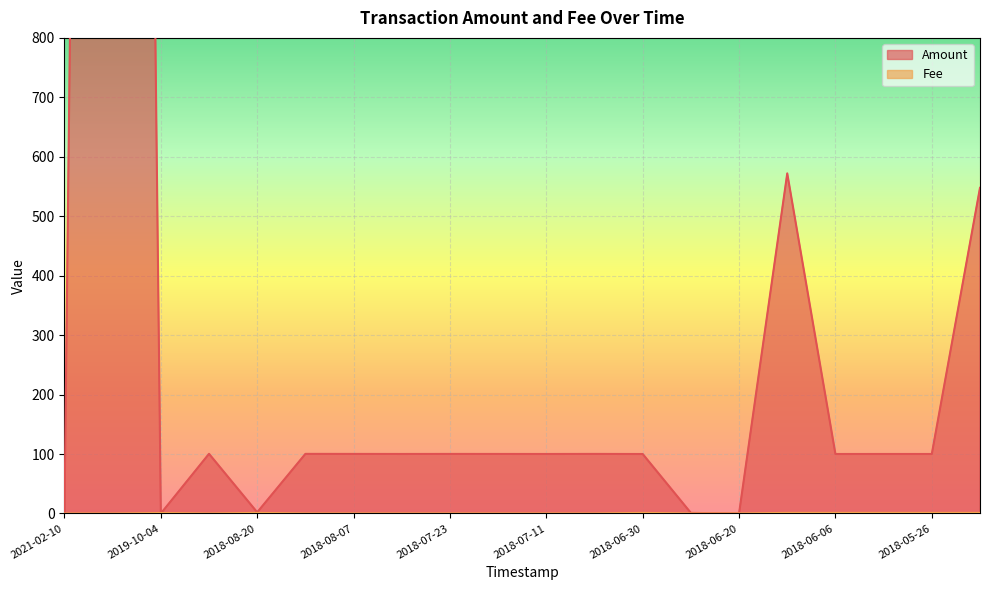

True or false: Fee has a value of 0.1 at 2018-06-20.

True